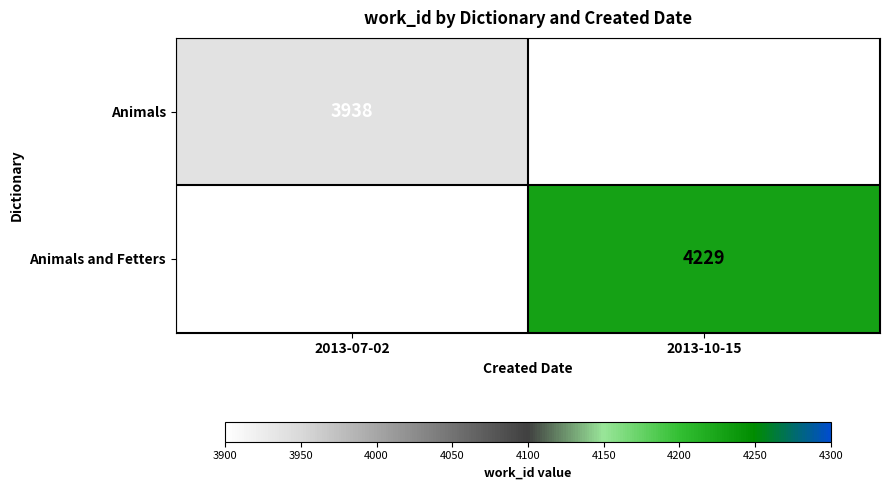

The value of Animals at 2013-07-02 is 1305. True or false?

False